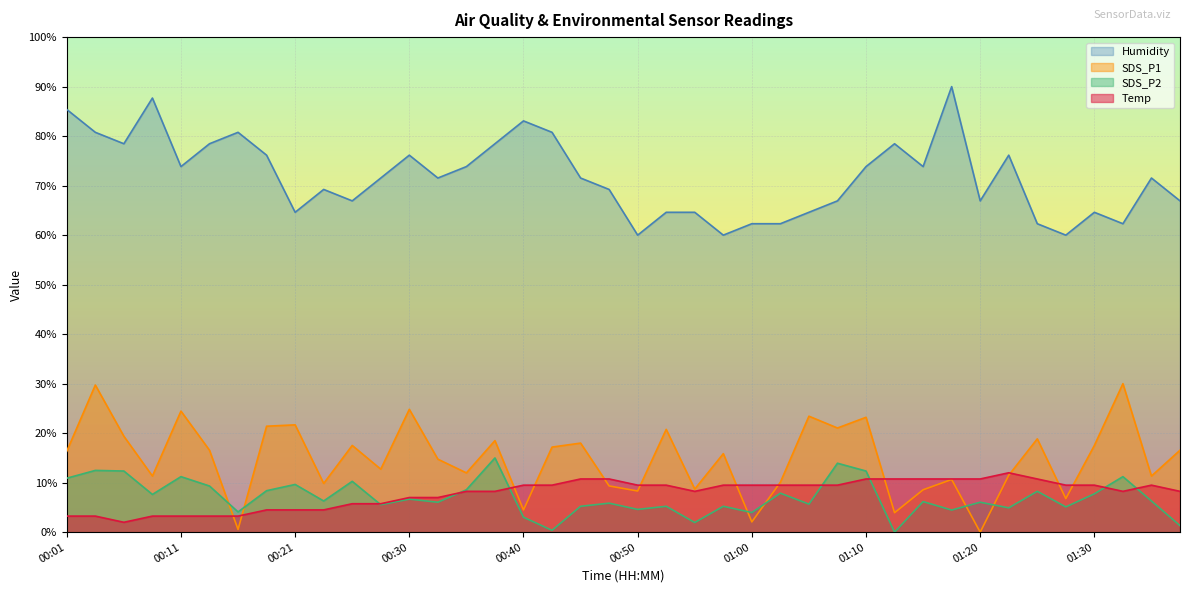

At which label is SDS_P2 closest to 7?

00:30